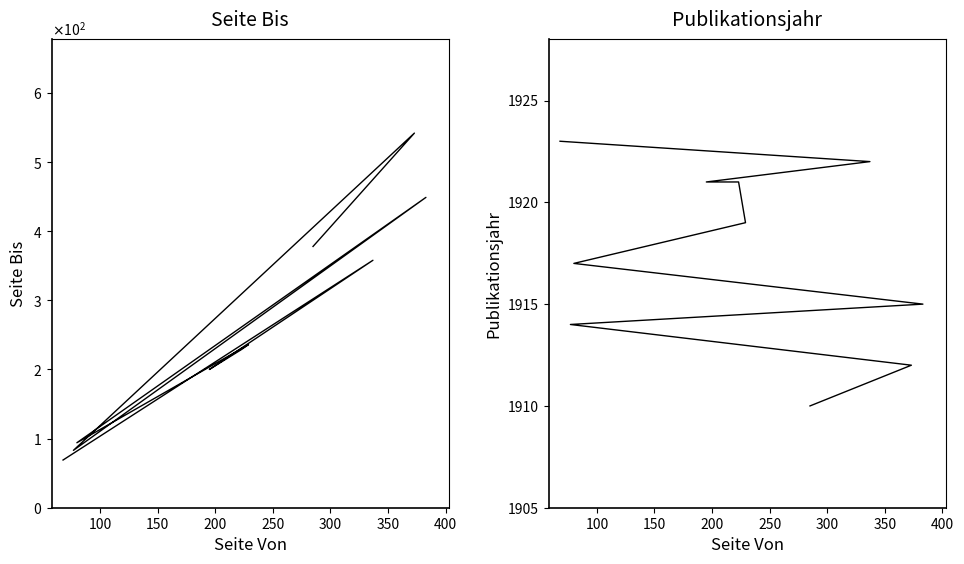

Is the value of Publikationsjahr at 9 greater than the value of Seite Bis at 450?

Yes